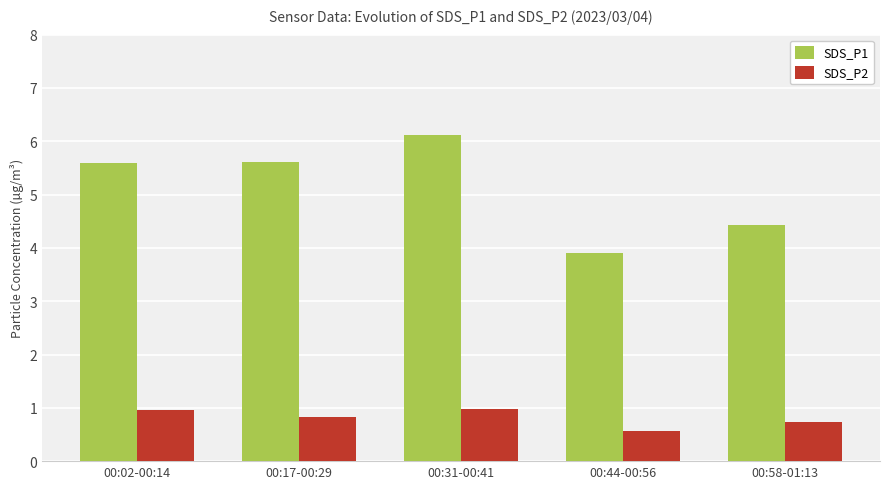

How many groups of bars are there?

5